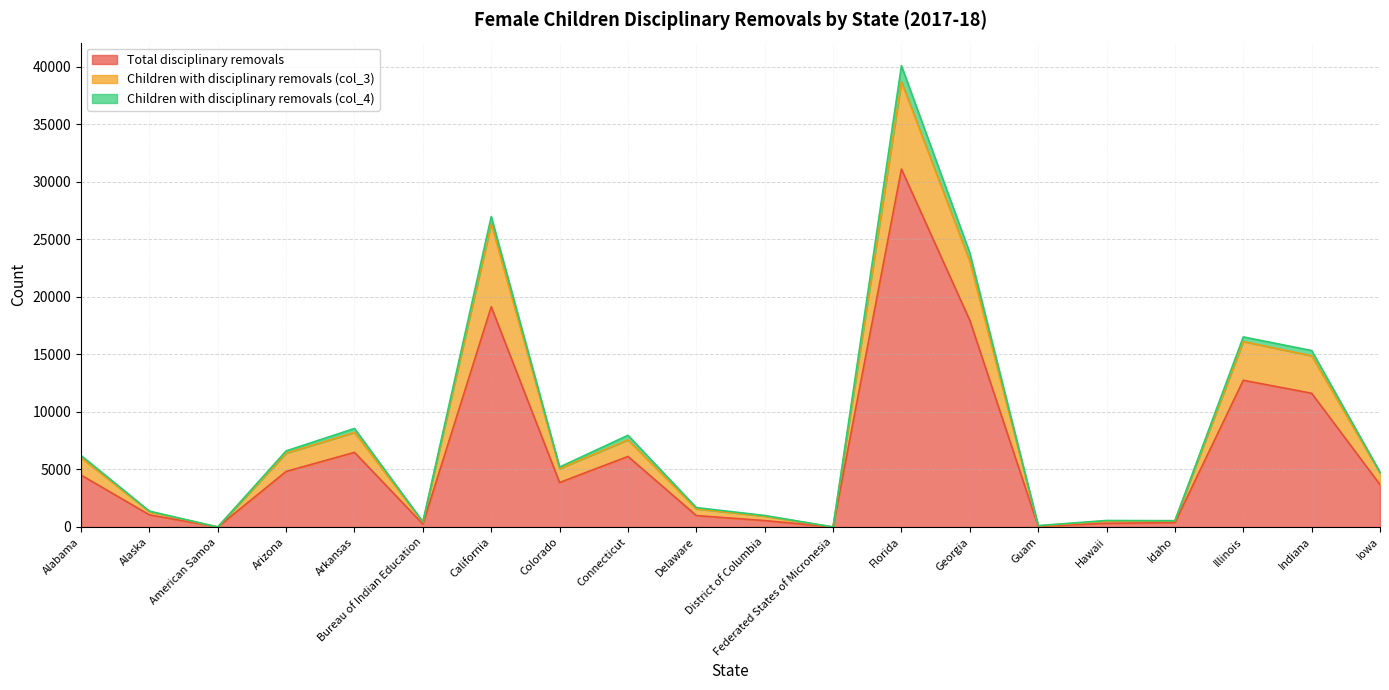

Which category has the highest value in the Total disciplinary removals series?

Florida